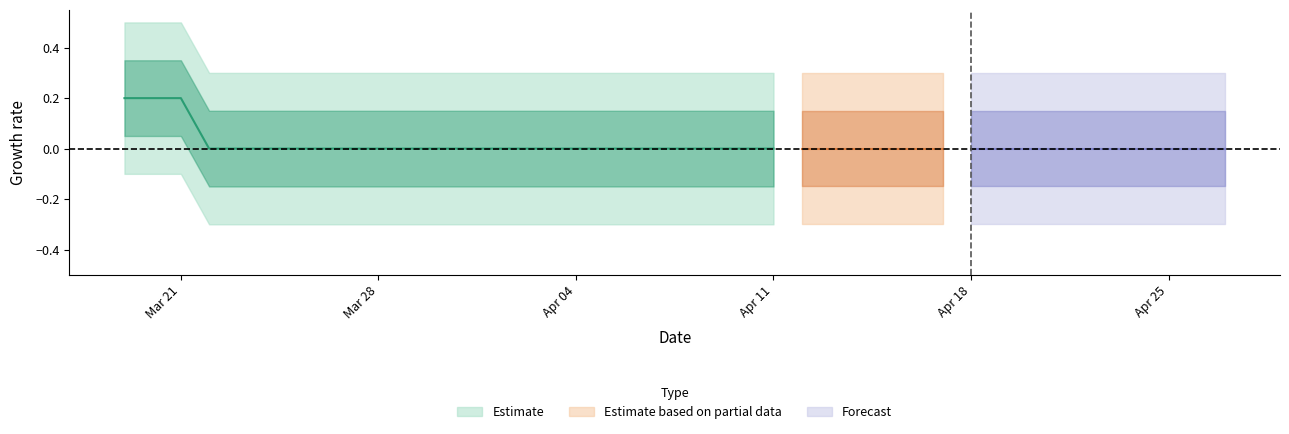

What is the approximate value at 0?

1